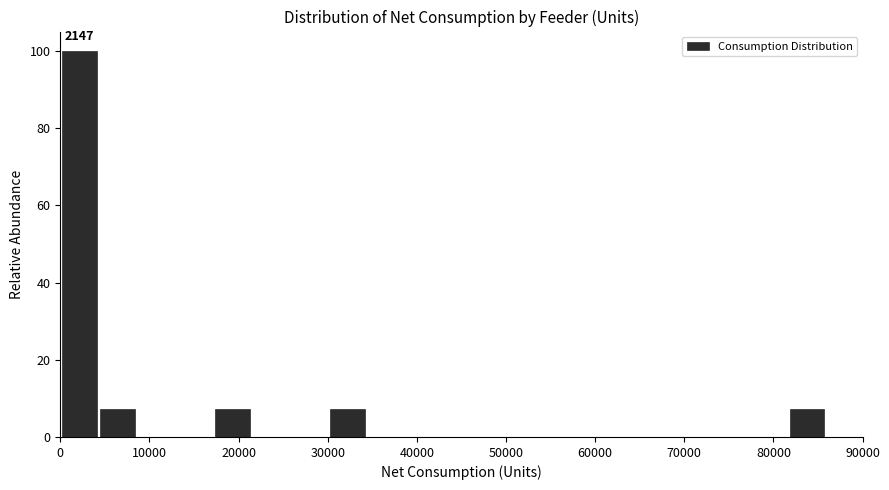

Which range on the x-axis has the tallest bar?

0 to 4000